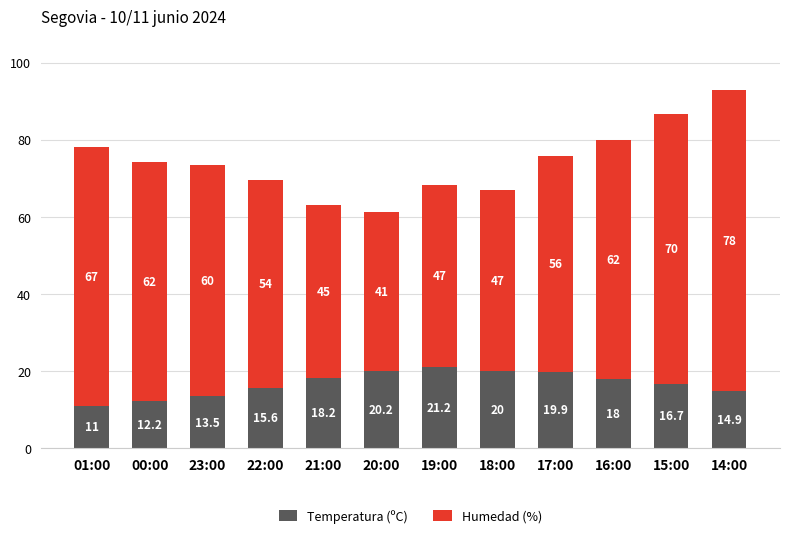

What is the average value of the Temperatura (ºC) series?

16.8